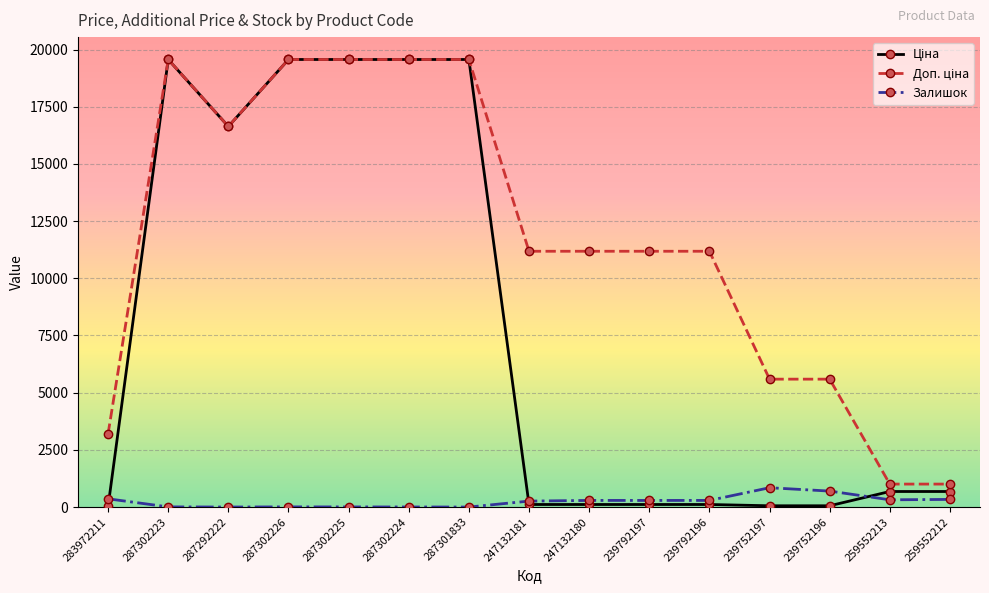

What is the greatest value displayed?

19564.9